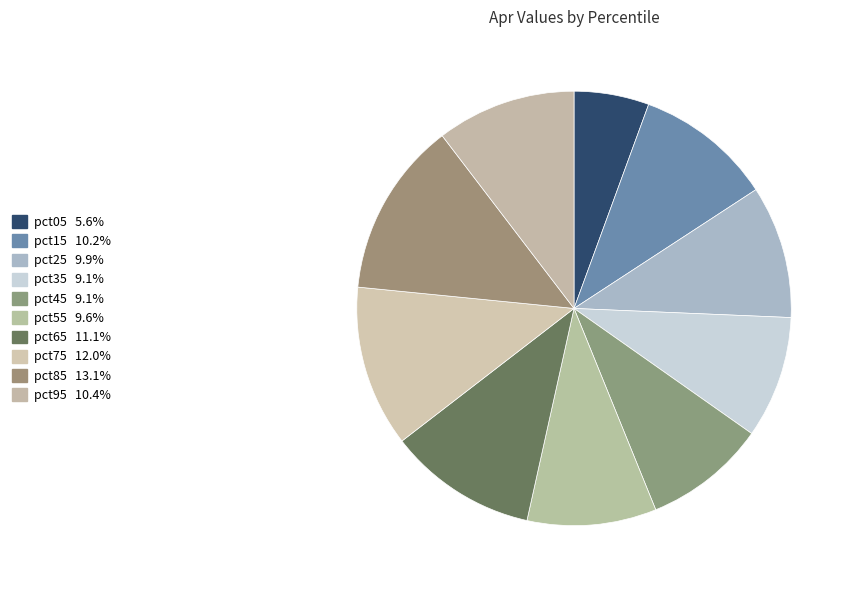

What percentage is the pct25 slice, to the nearest percent?

10%